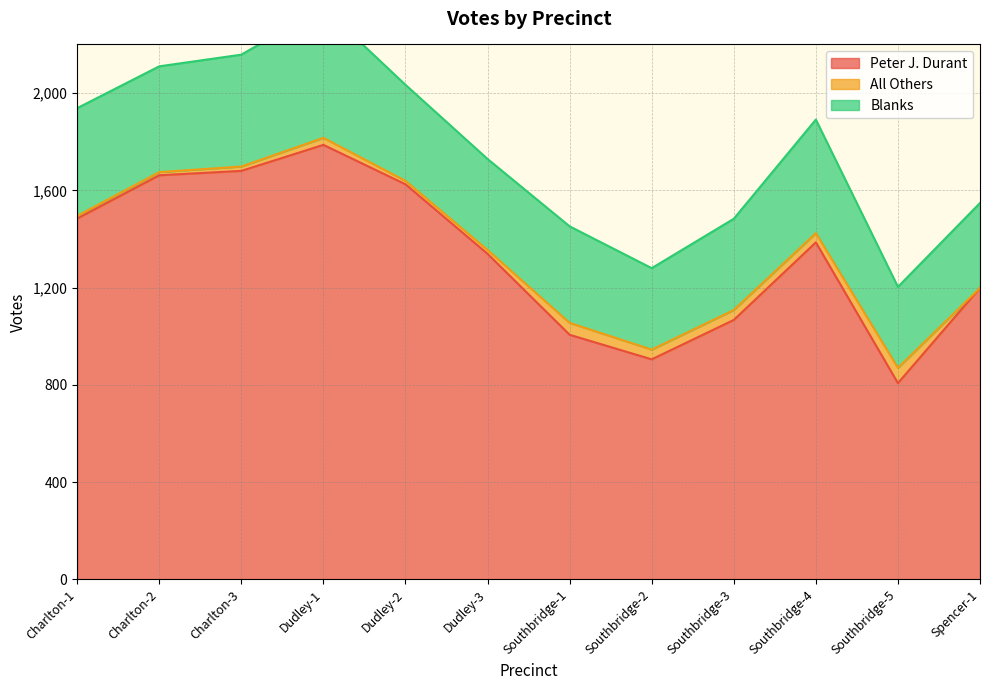

True or false: Blanks and Peter J. Durant intersect in this chart.

False